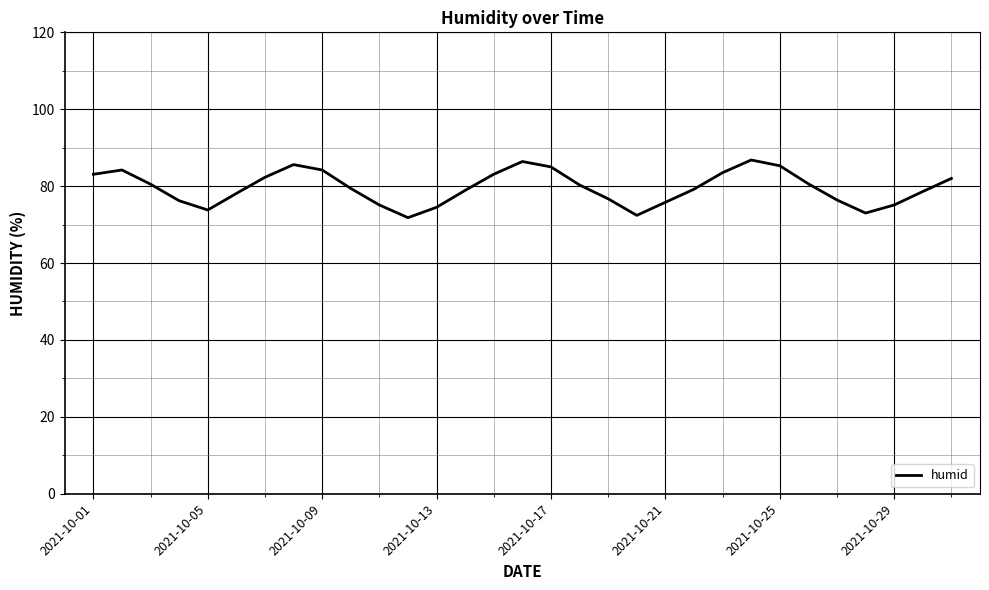

How many interior local peaks (higher than both neighbors) does the data have?

4